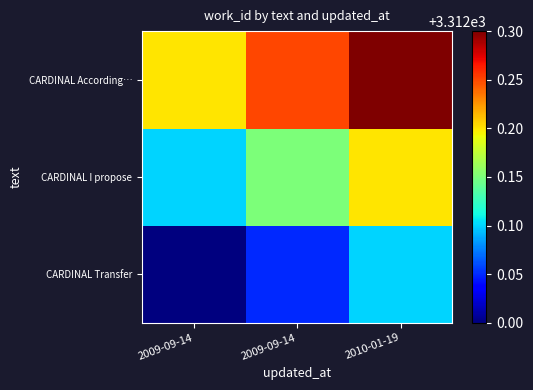

What is the spread (max minus min) of values at 2009-09-14?

0.2